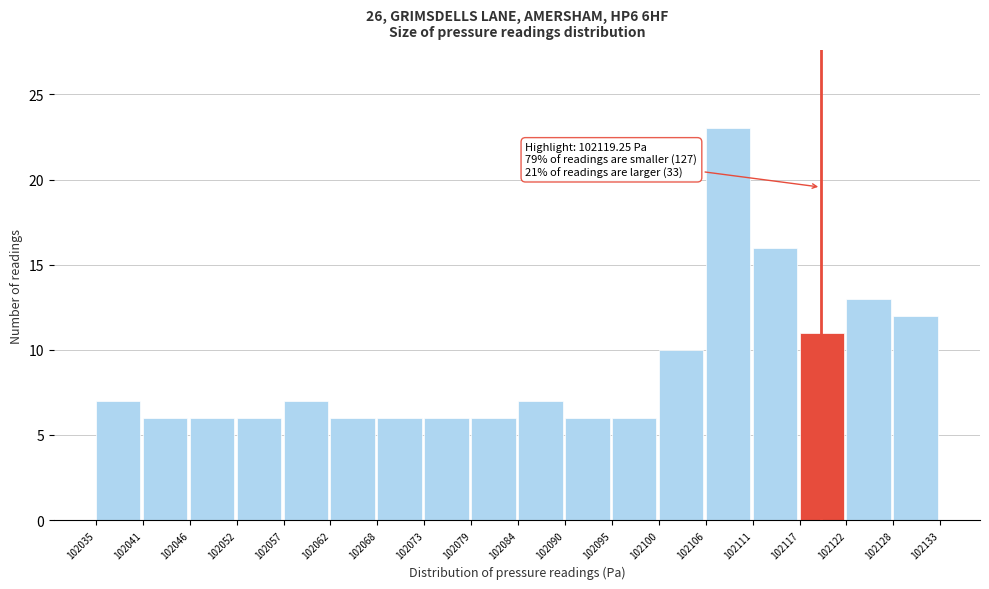

Over which range of the x-axis is the bar tallest?

102106 to 102111